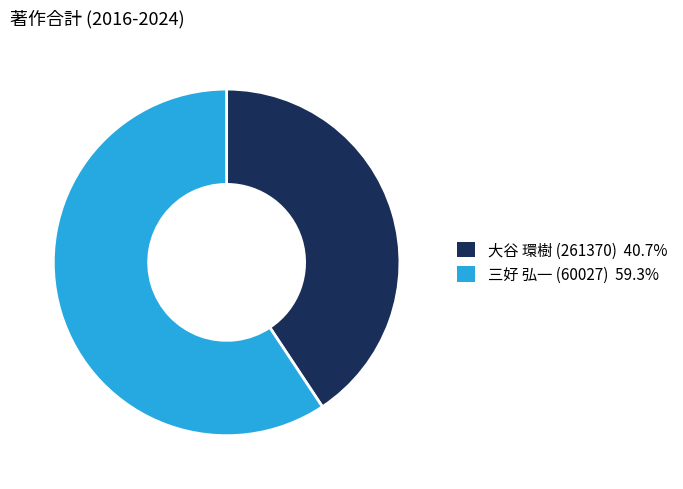

How many slices are in this pie chart?

2